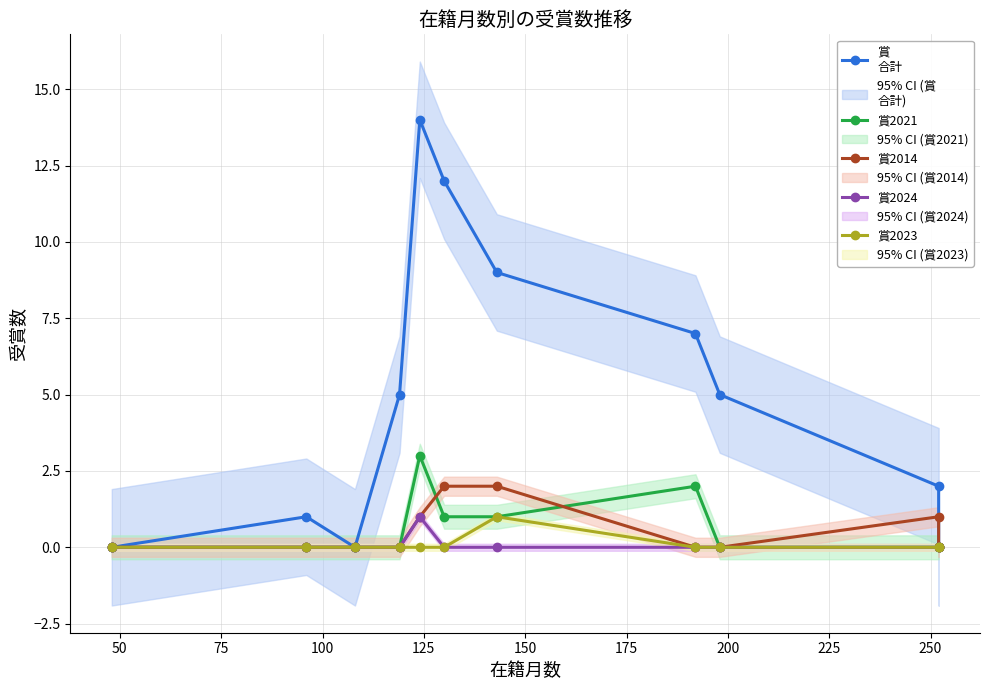

List the series in order of their peak value, highest first.

賞
合計, 賞2021, 賞2014, 賞2024, 賞2023